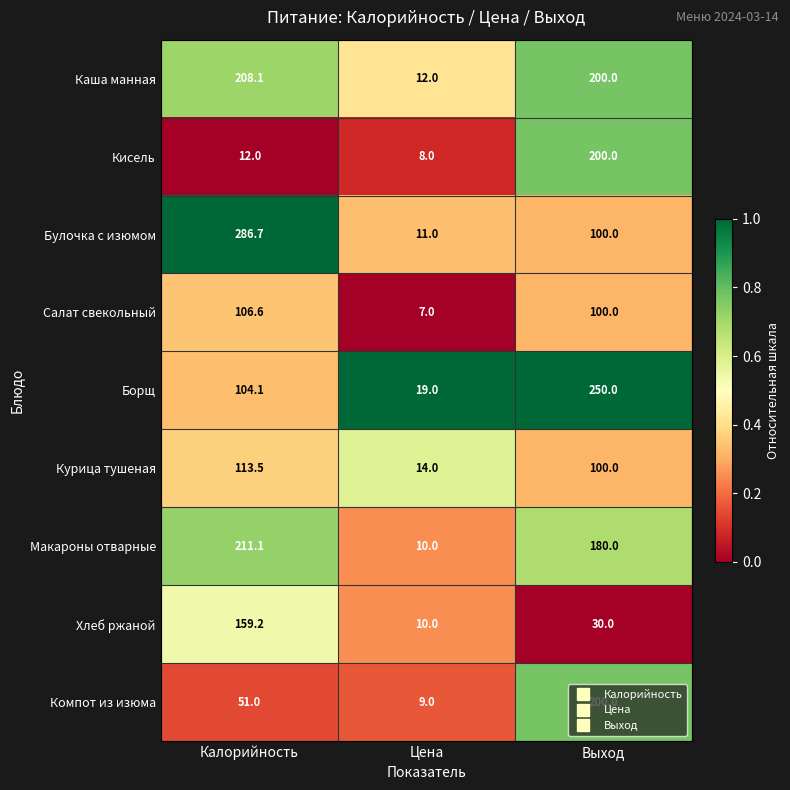

True or false: Каша манная has a value of 200.0 at Выход.

True